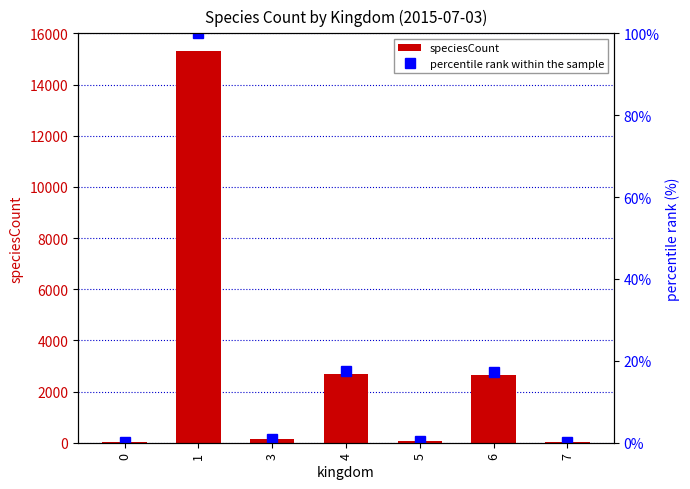

What is the difference between the percentile rank within the sample values at 7 and 6?

17.1